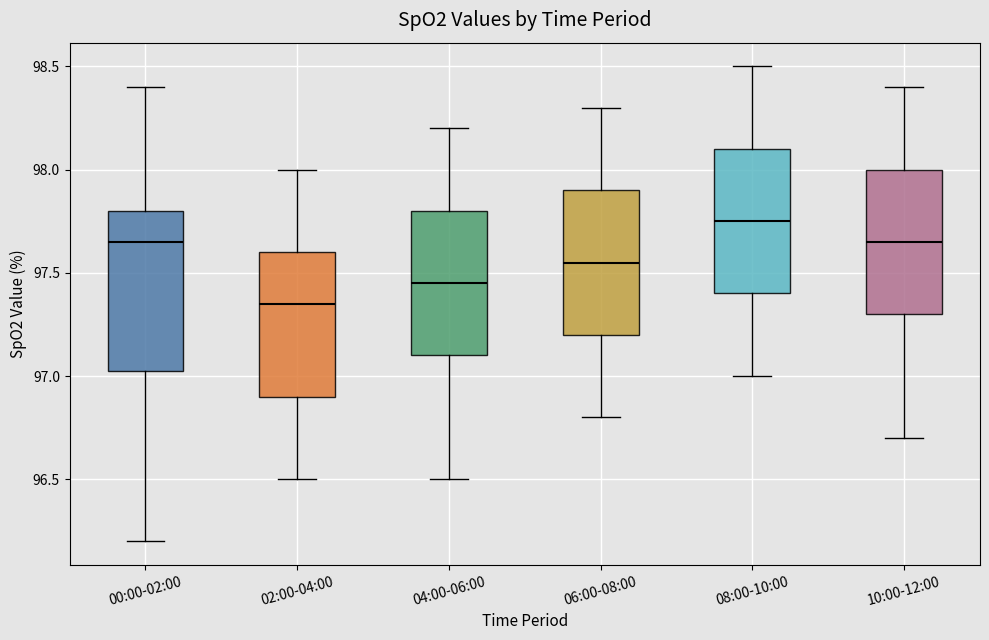

Reading left to right, read every box against the y-axis: the position of its median line, the range the box covers, and the ends of its whiskers. The values are not printed on the chart, so give them approximately, as read against the axis.

00:00-02:00: median 97.65, box 97.05 to 97.80, whiskers 96.20 to 98.40
02:00-04:00: median 97.35, box 96.90 to 97.60, whiskers 96.50 to 98.00
04:00-06:00: median 97.45, box 97.10 to 97.80, whiskers 96.50 to 98.20
06:00-08:00: median 97.55, box 97.20 to 97.90, whiskers 96.80 to 98.30
08:00-10:00: median 97.75, box 97.40 to 98.10, whiskers 97.00 to 98.50
10:00-12:00: median 97.65, box 97.30 to 98.00, whiskers 96.70 to 98.40